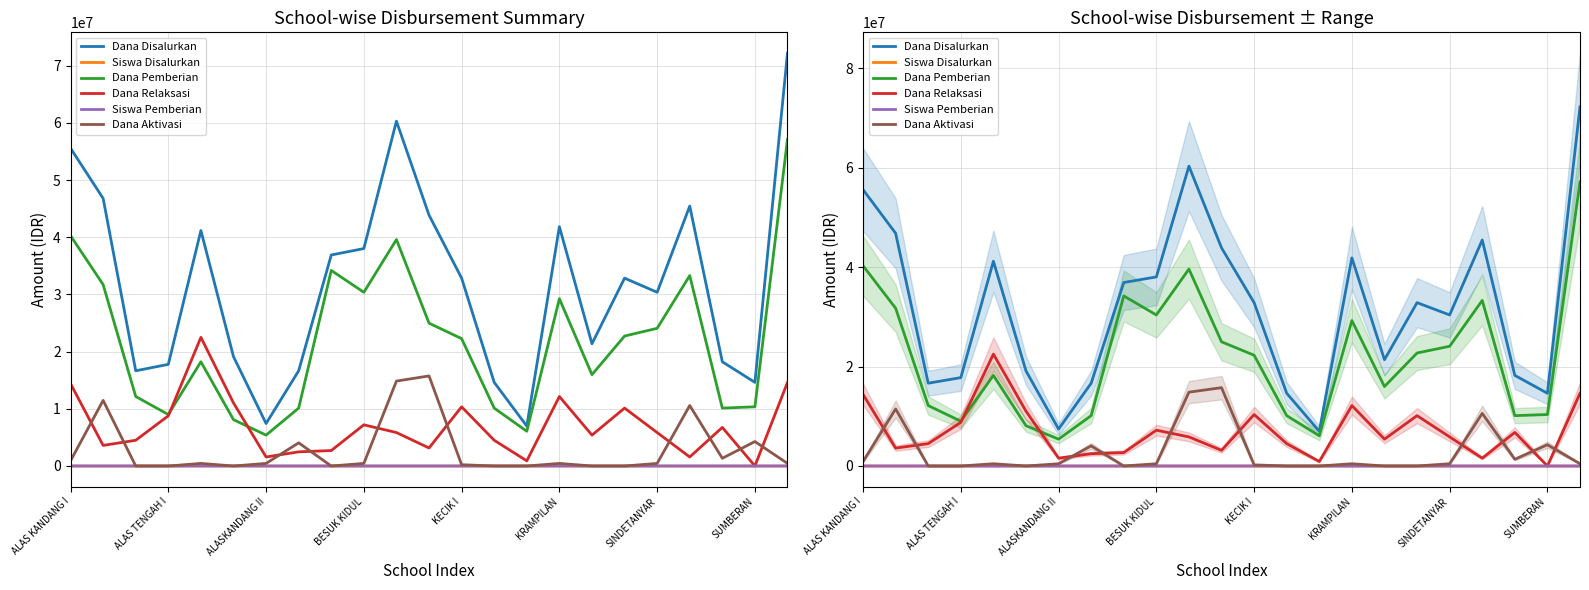

How many lines are shown in the chart?

6